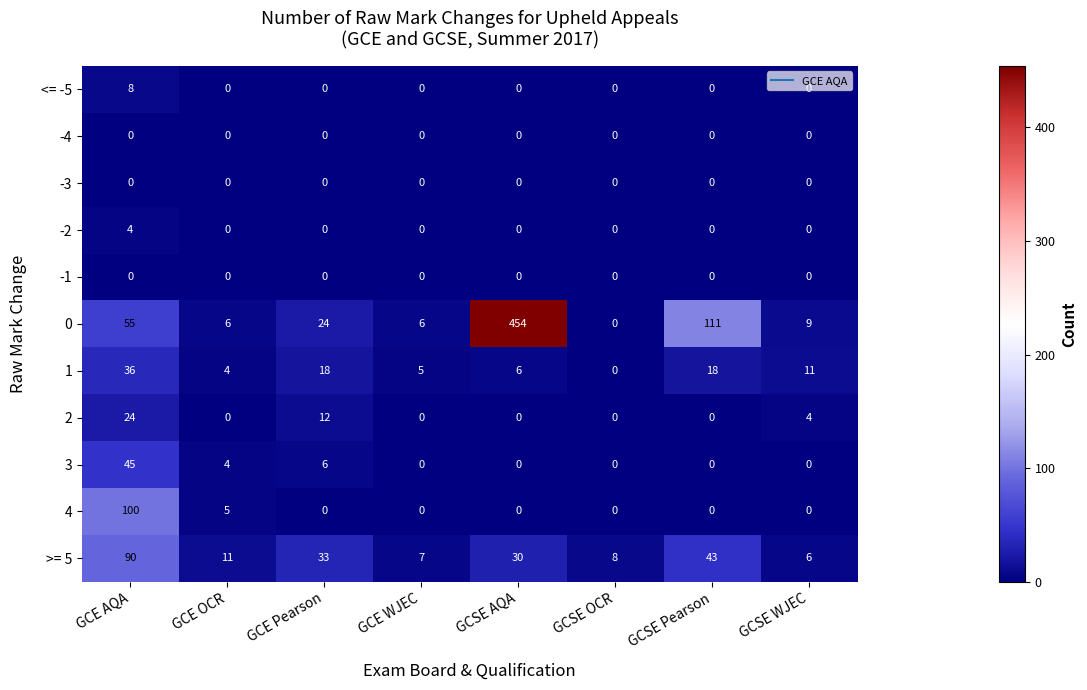

How many data points does each series have?

8